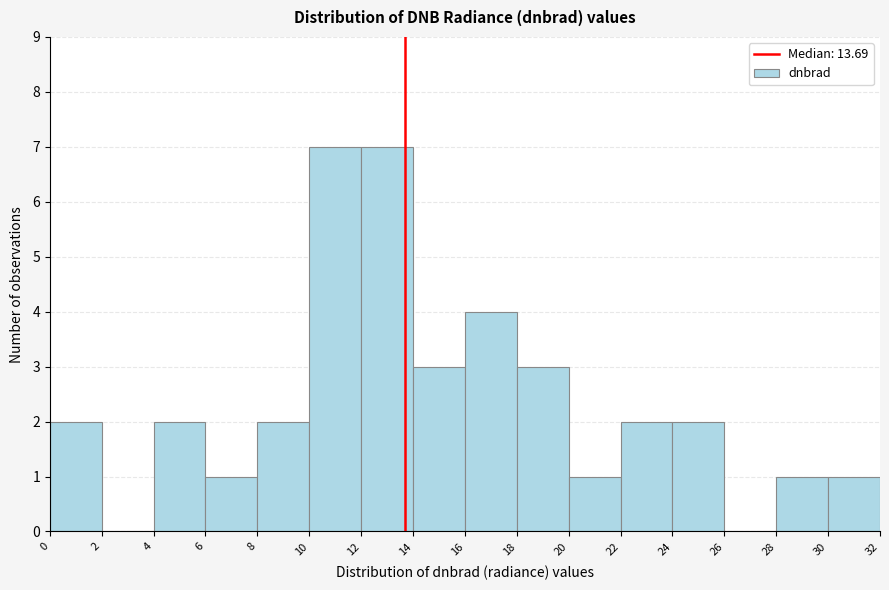

What is the height of the bar covering 22 to 24 on the x-axis? The values are not printed on the chart, so give them approximately, as read against the axis.

2